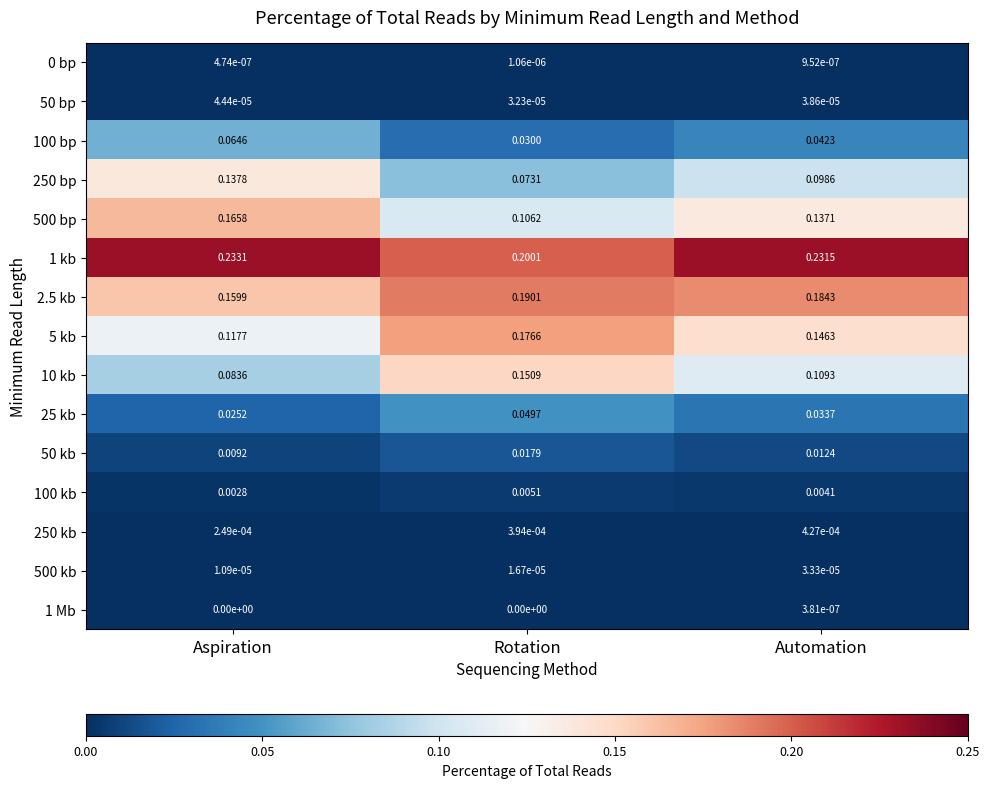

At which label does 50 bp reach its minimum?

Rotation